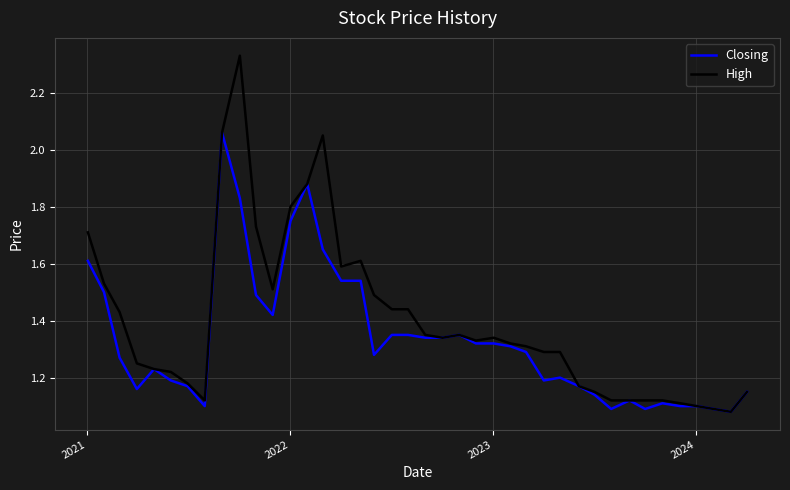

Count the number of data series in this chart.

2